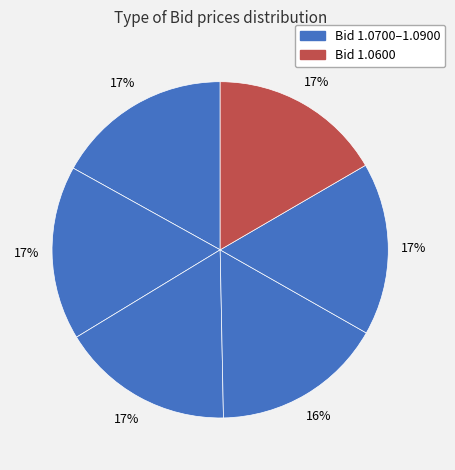

How many slices are in this pie chart?

6